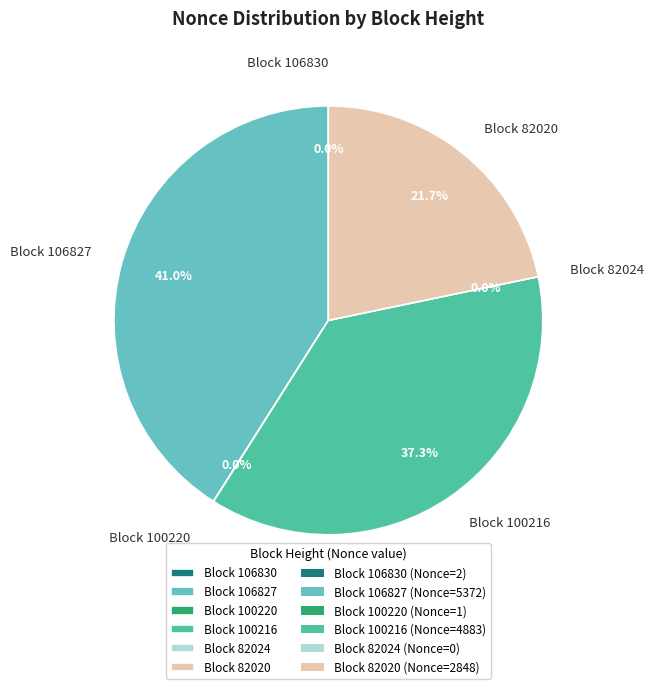

To the nearest percent, what percentage of the pie is 100216?

37%